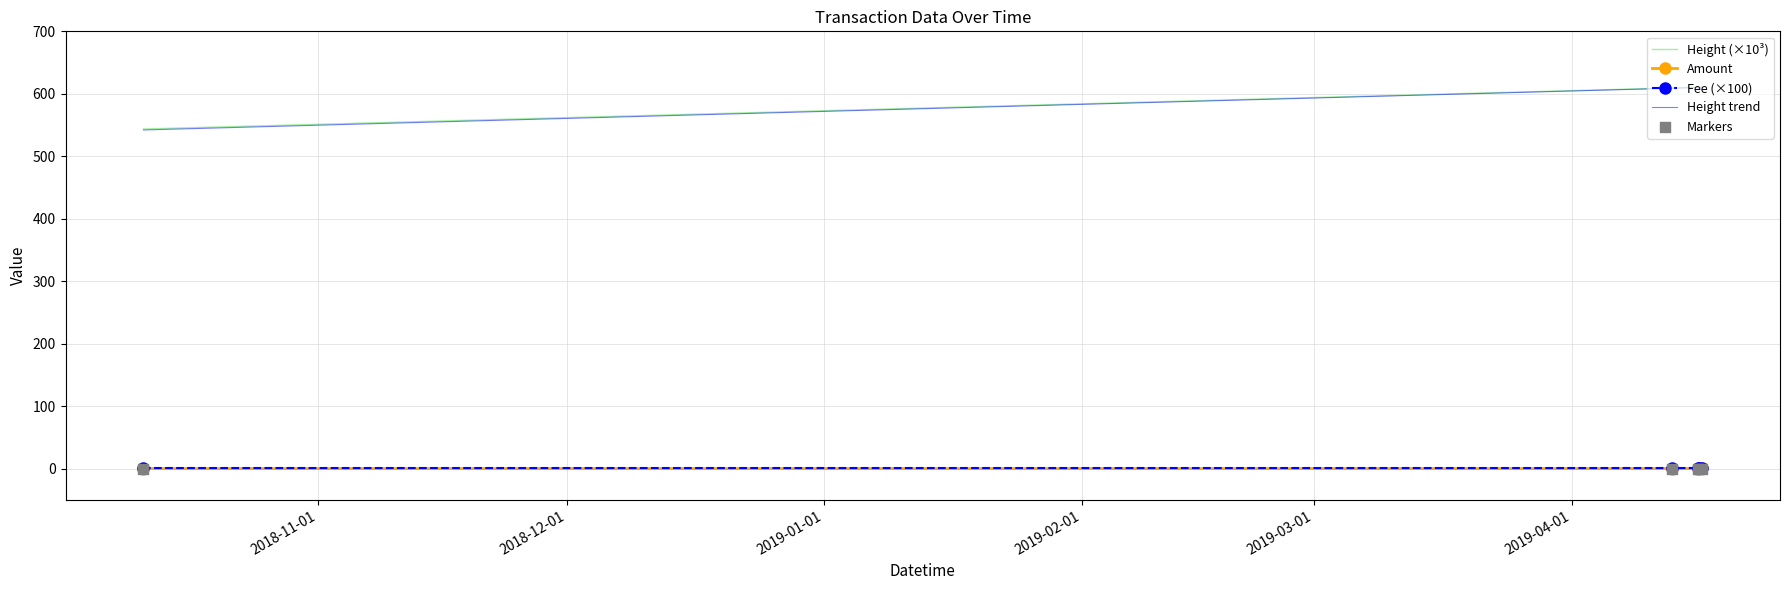

Which series reaches the minimum Y coordinate?

Markers